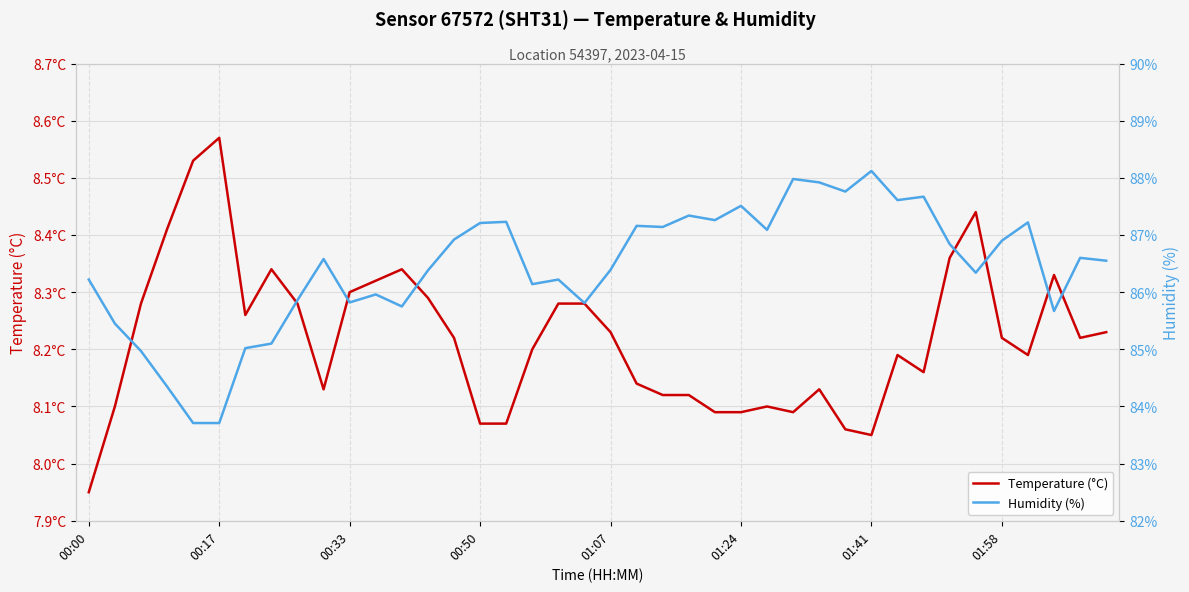

What are all the series names shown in the legend?

Temperature (°C), Humidity (%)